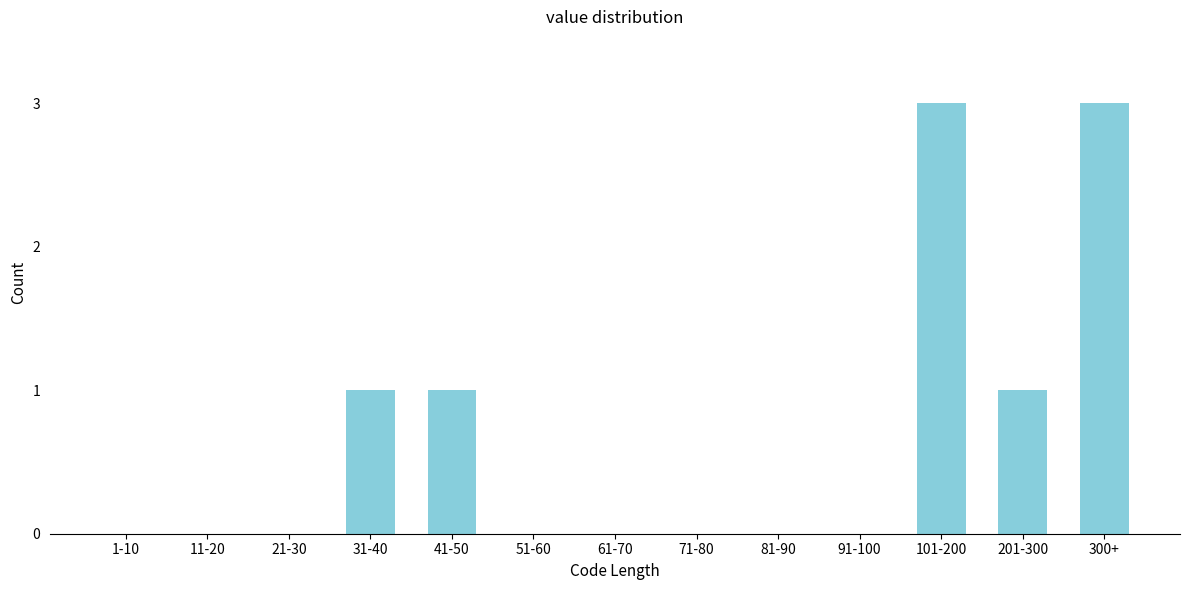

Reading right to left, what are all the values shown in this chart?

300+=3	201-300=1	101-200=3	91-100=0	81-90=0	71-80=0	61-70=0	51-60=0	41-50=1	31-40=1	21-30=0	11-20=0	1-10=0